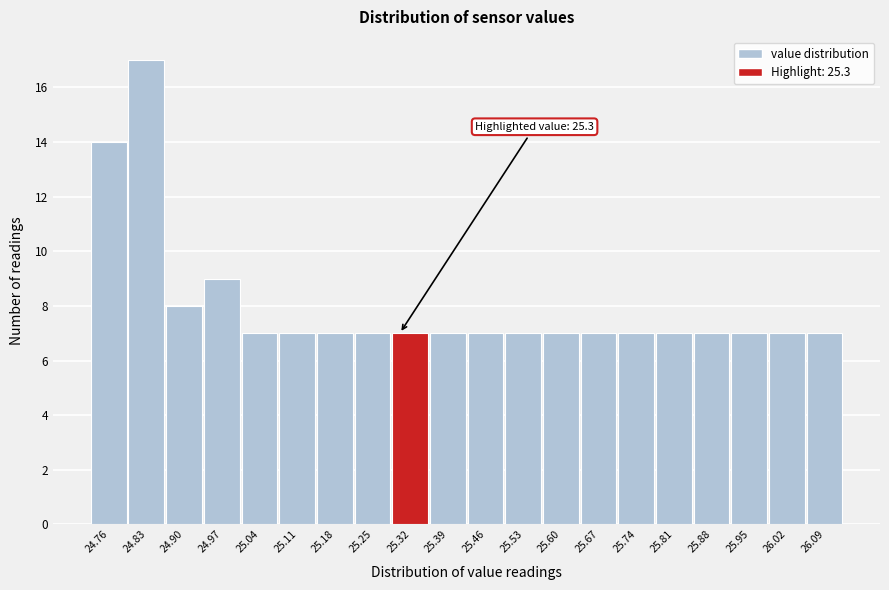

Which range on the x-axis has the tallest bar?

24.80 to 24.87